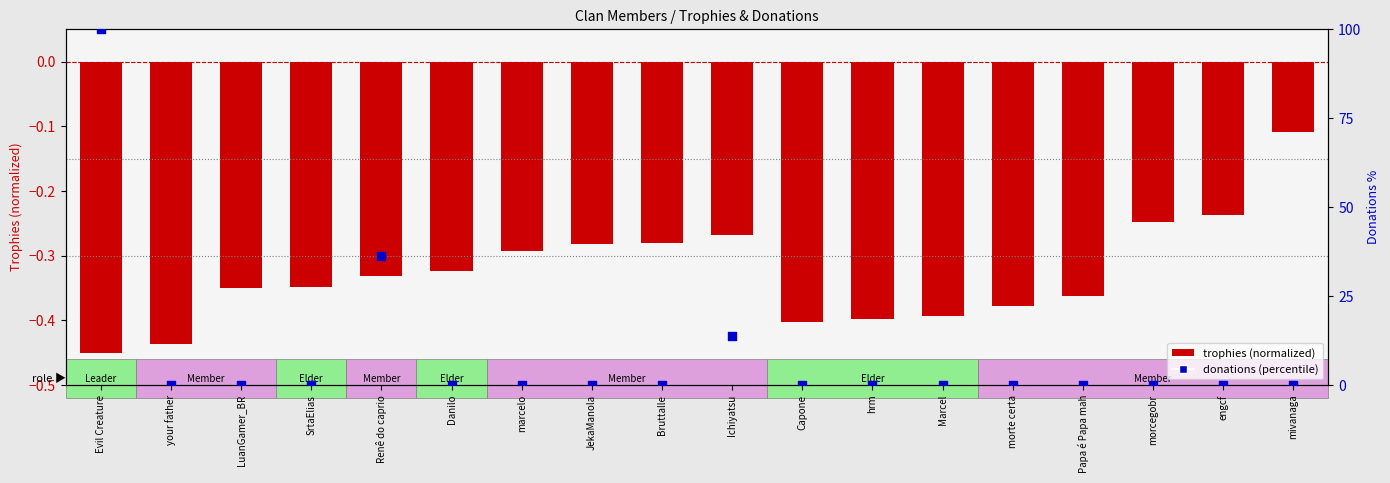

Which series has the largest total across all categories?

donations (percentile)